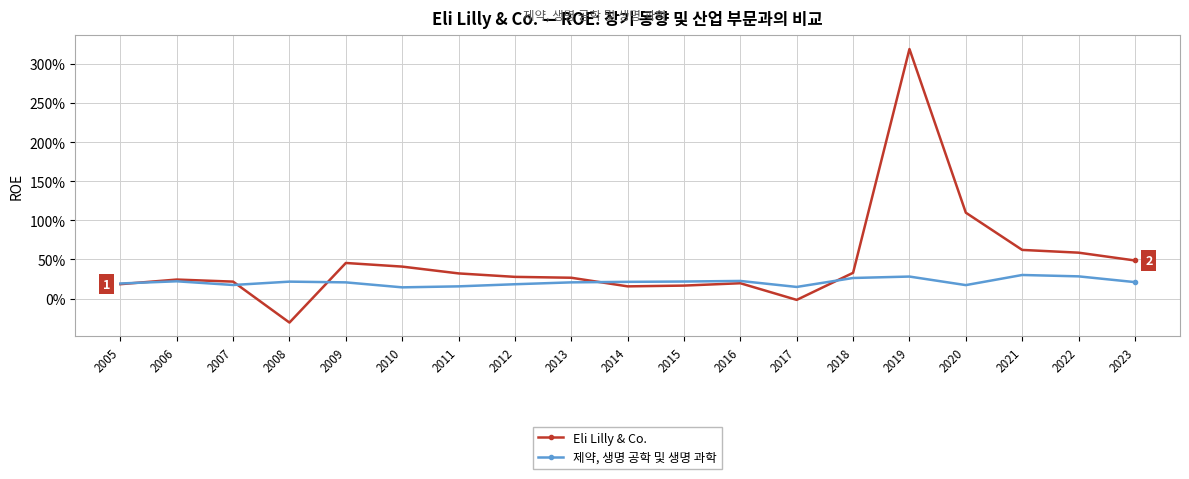

Rank the series at 2012 from highest to lowest value.

Eli Lilly & Co., 제약, 생명 공학 및 생명 과학